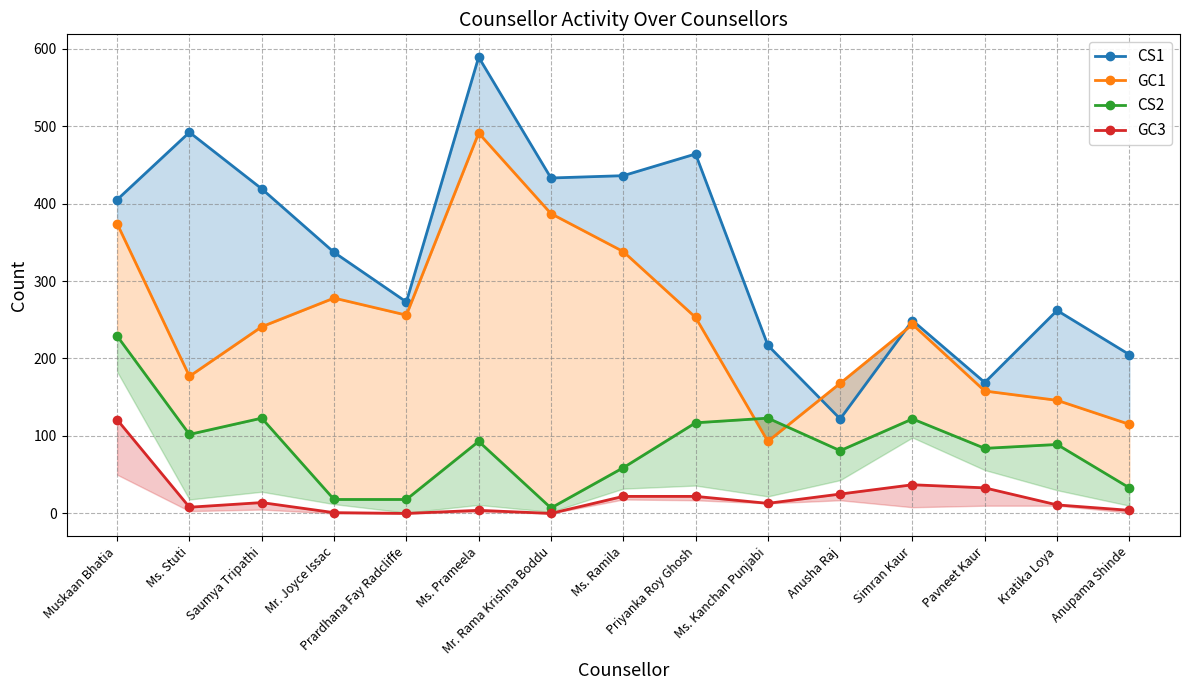

What is the sum of the CS2 values at Ms. Stuti and Anusha Raj?

183